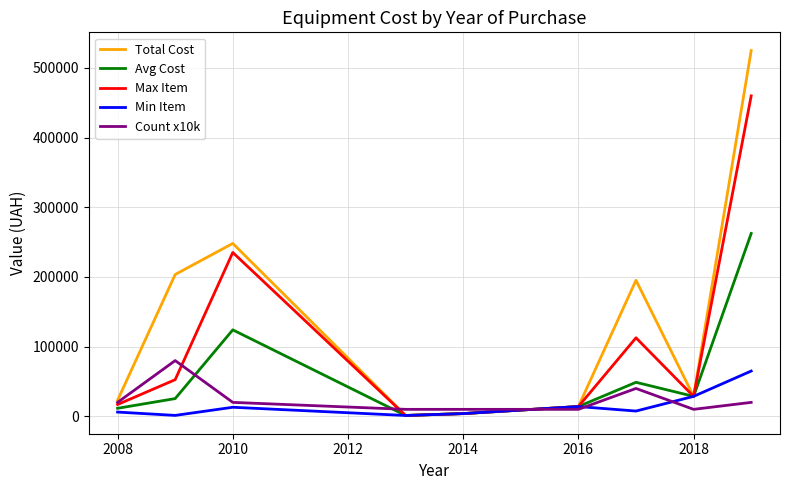

Which series has the largest total across all categories?

Total Cost